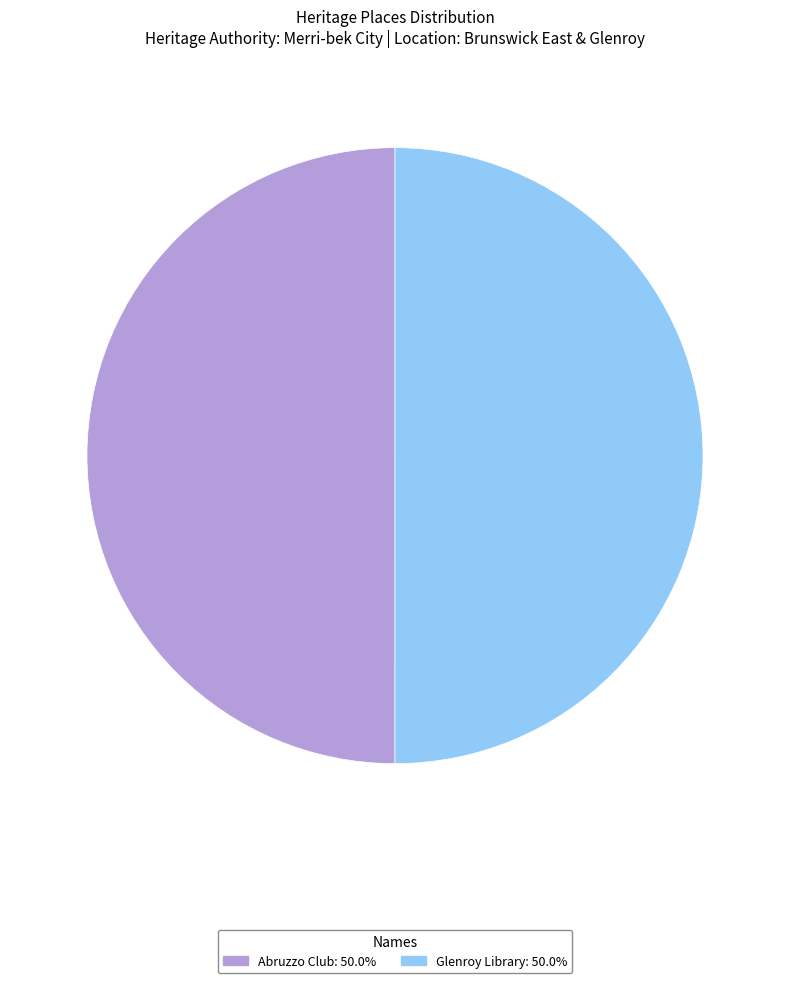

Do Glenroy Library and Abruzzo Club together represent more than half of the pie?

Yes